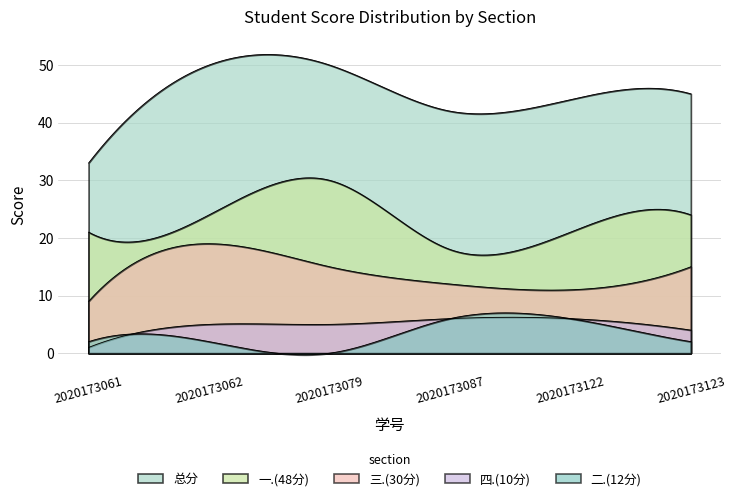

Reading left to right, extract all data points from this chart.

一.(48分): 21	24	30	18	21	24
二.(12分): 2	2	0	6	6	2
三.(30分): 9	19	15	12	11	15
四.(10分): 1	5	5	6	6	4
总分: 33	50	50	42	44	45